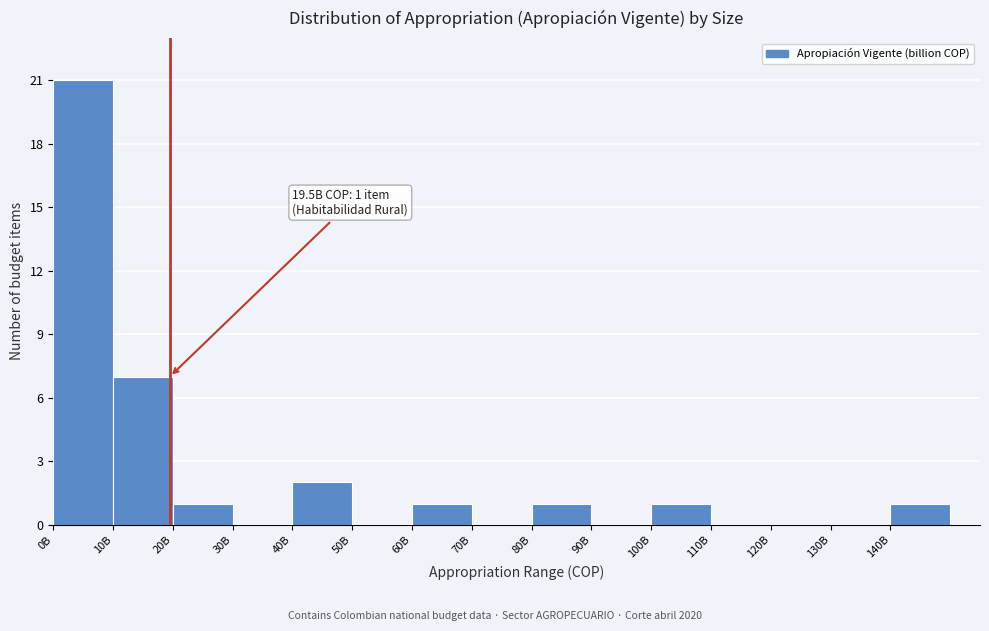

Reading left to right, extract all data points from this chart.

0B=21	10B=7	20B=1	30B=0	40B=2	50B=0	60B=1	70B=0	80B=1	90B=0	100B=1	110B=0	120B=0	130B=0	140B=1